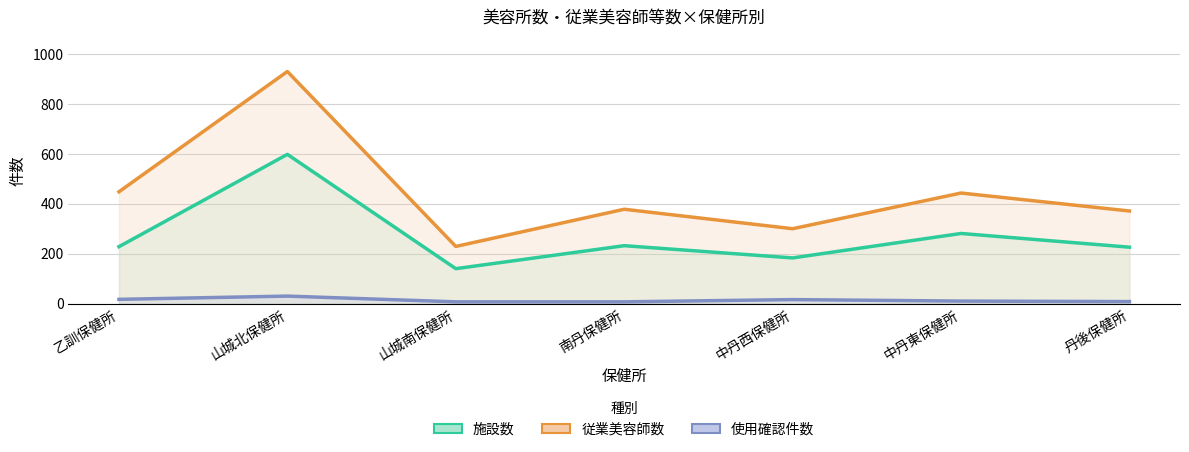

What is the maximum value shown in the chart?

930